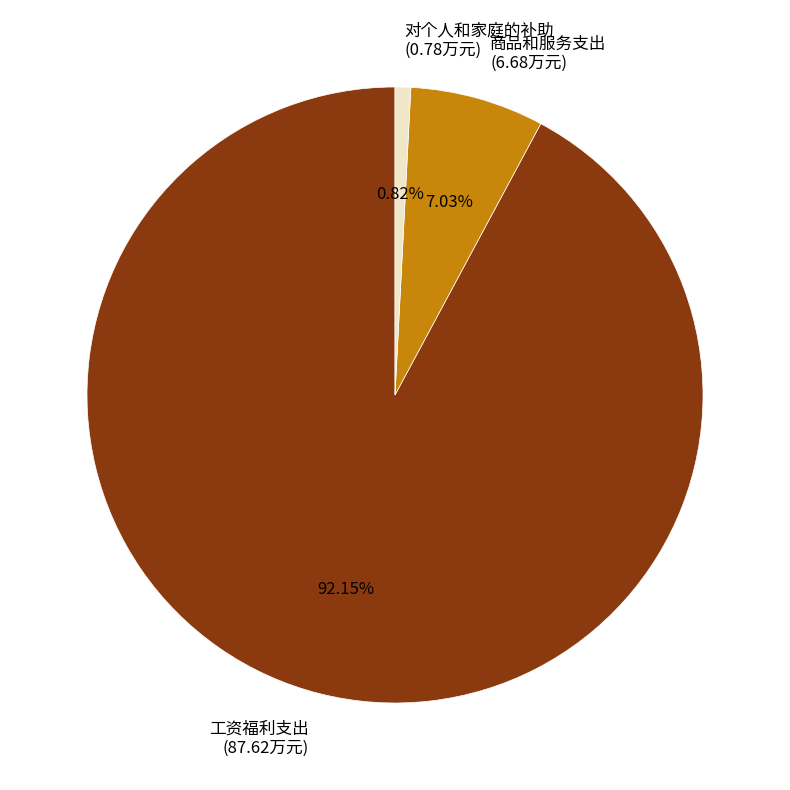

To the nearest percent, what is the combined percentage of 商品和服务支出 and 工资福利支出?

99%